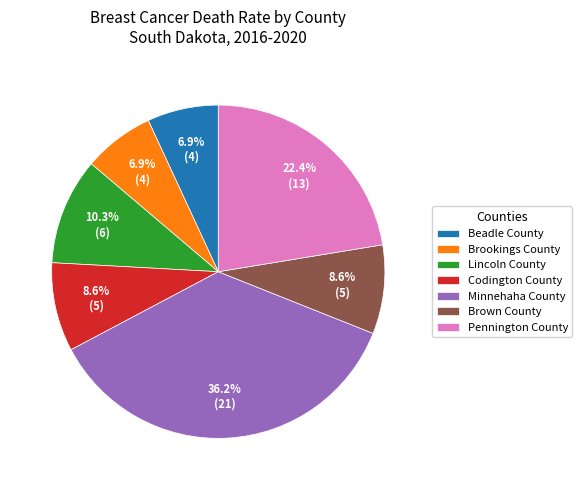

What is the total percentage of Brookings County and Brown County?

15.5%